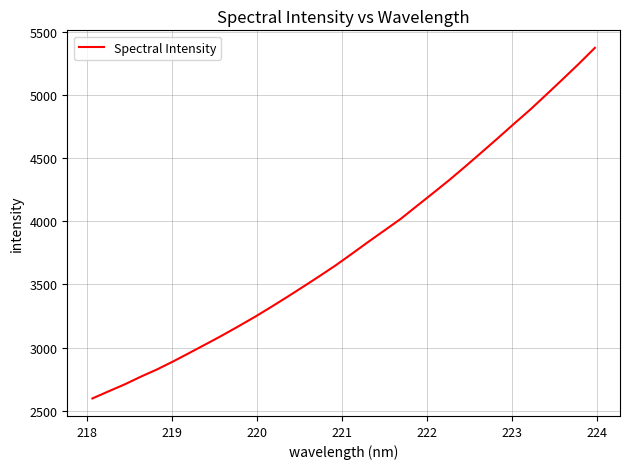

What is the maximum value shown in the chart?

5374.7